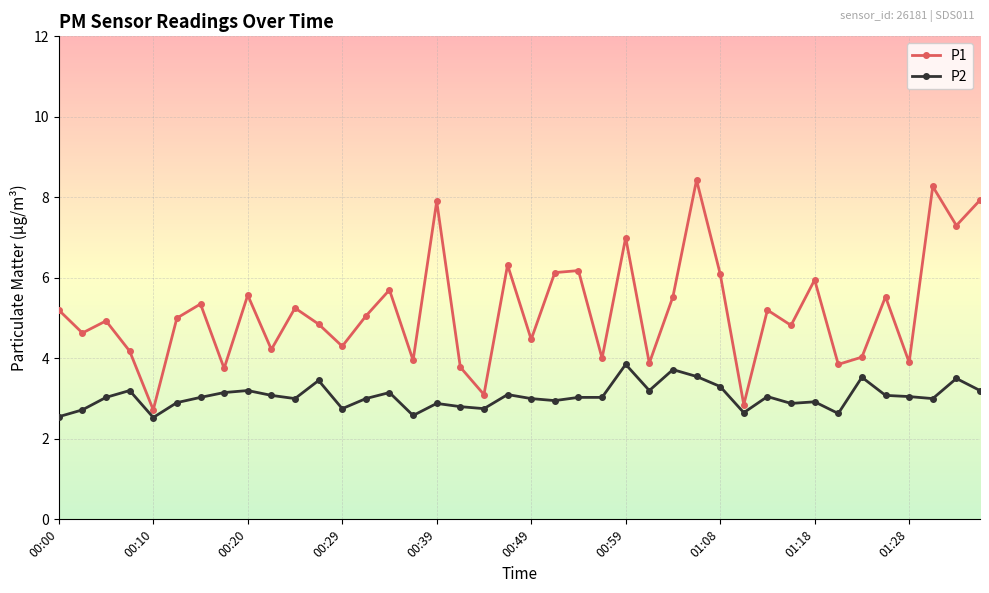

Which series has the widest spread of values?

P1